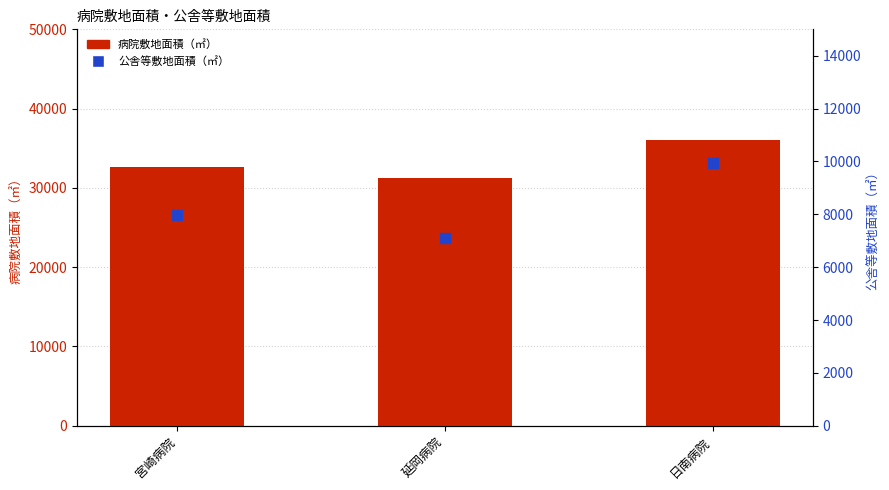

What is the total value across all series at 延岡病院?

38367.0